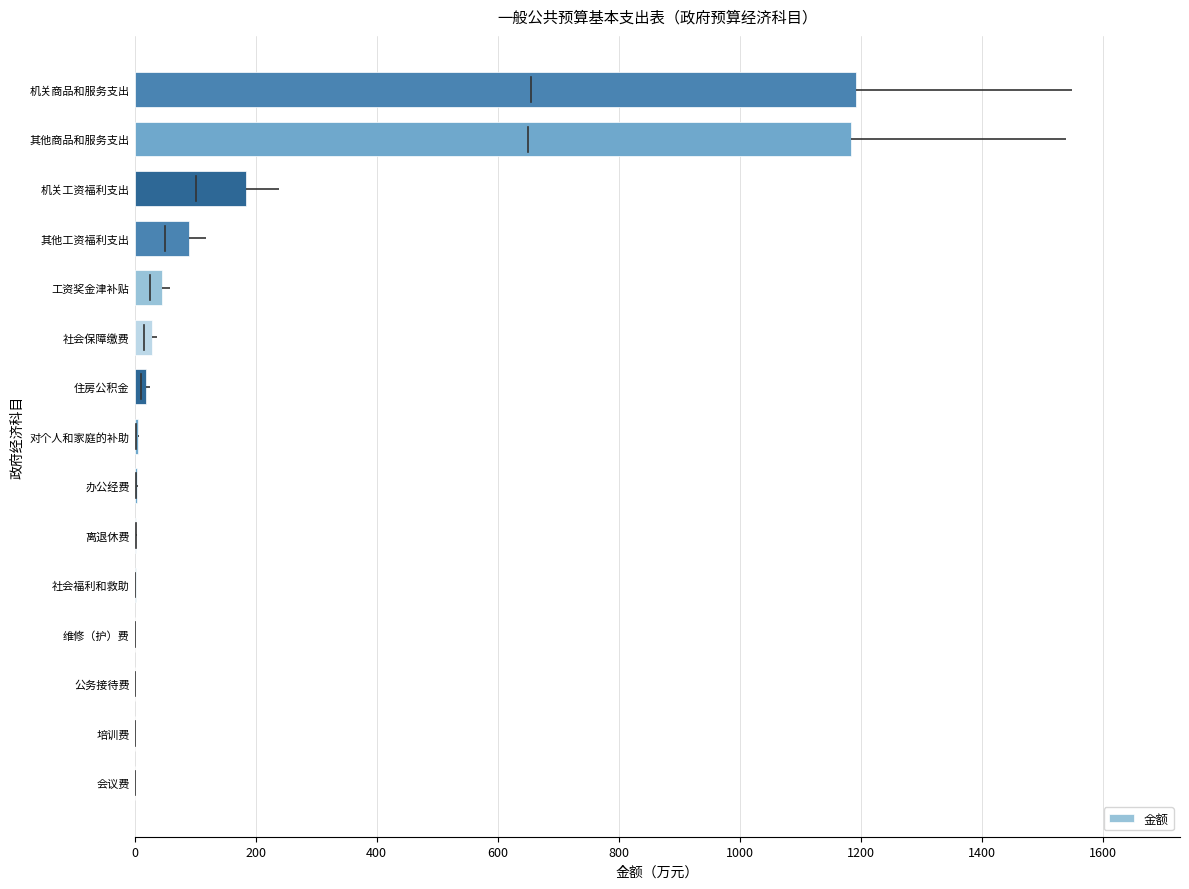

Between 会议费 and 其他商品和服务支出, which is larger?

其他商品和服务支出